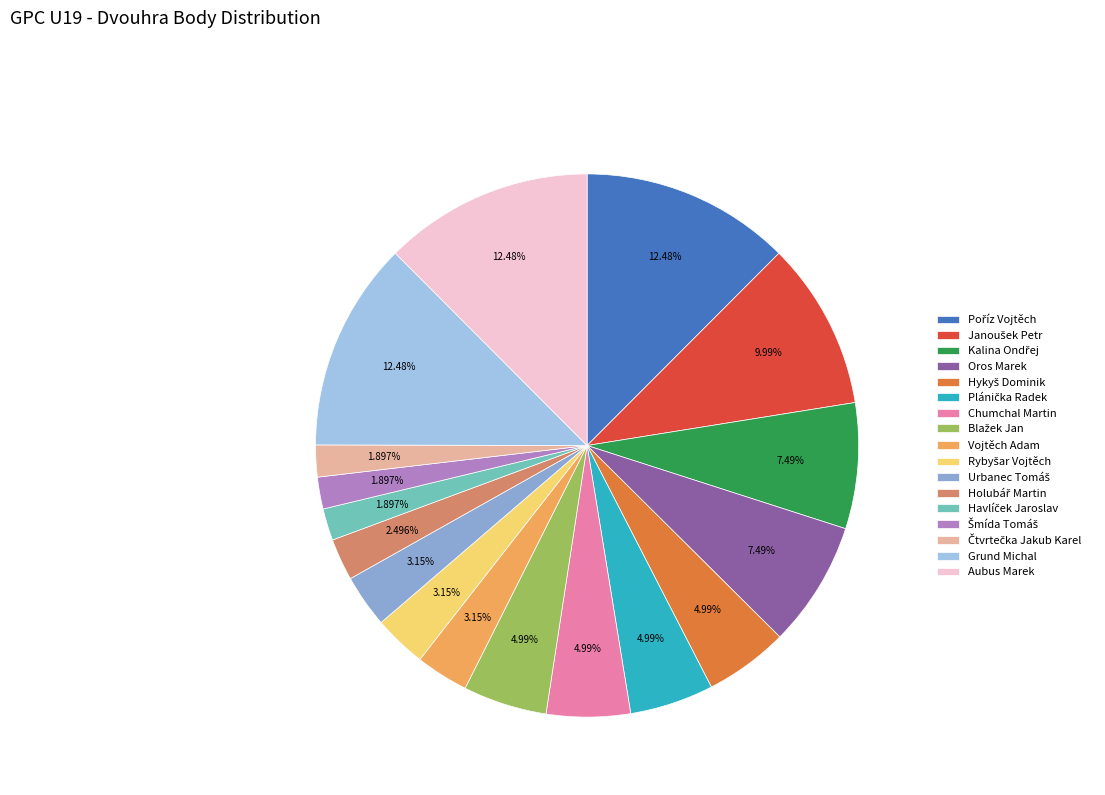

How many segments does this pie chart have?

17